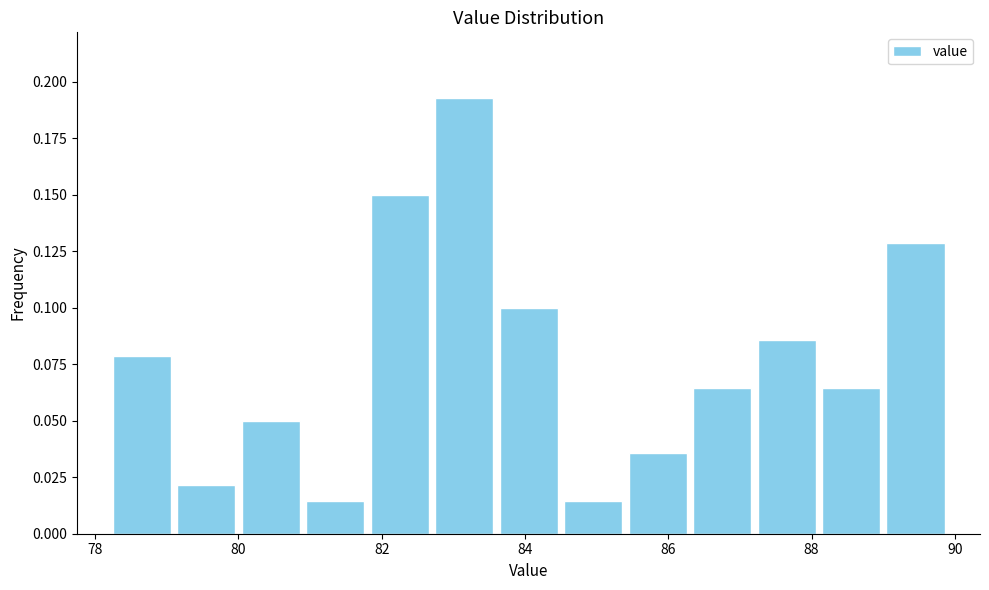

Which range on the x-axis has the tallest bar?

82.7 to 83.6